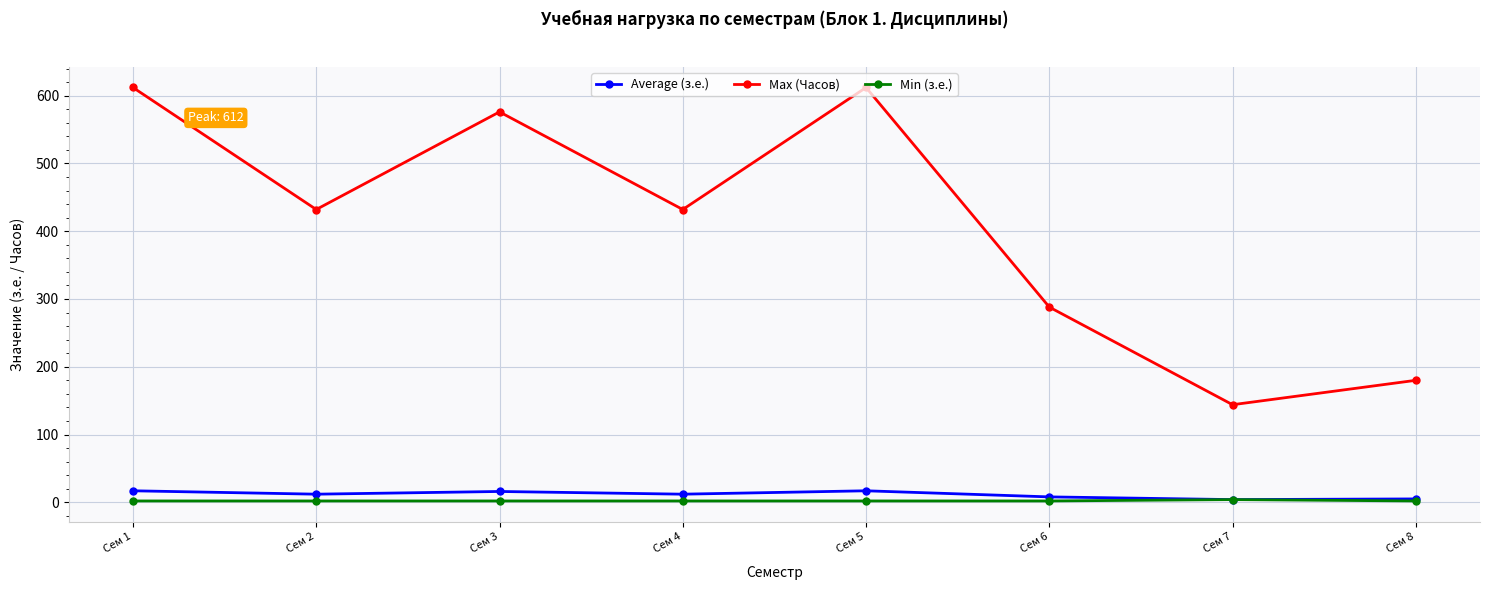

What is the spread (max minus min) of values at Сем 4?

430